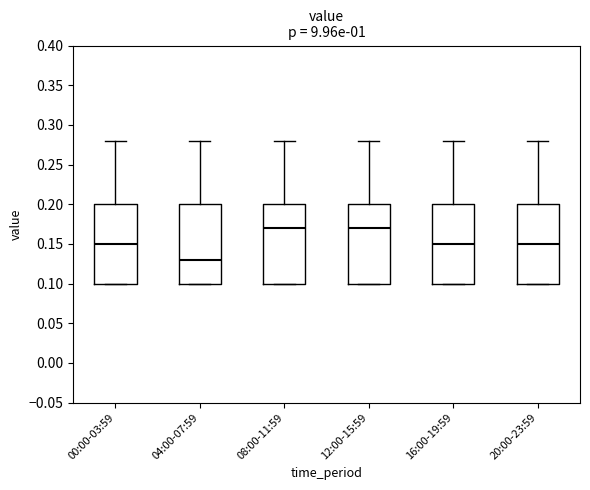

Which box's median line is the lowest?

04:00-07:59